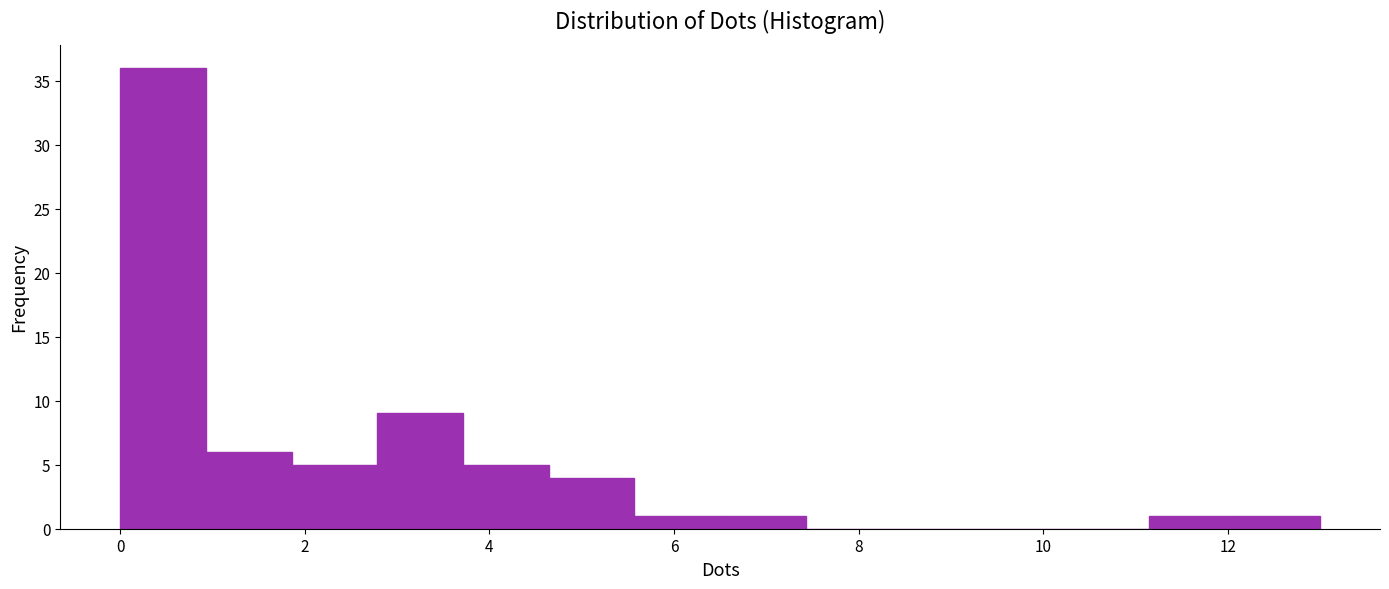

What is the height of the bar covering 11.2 to 12.0 on the x-axis? Neither the bar edges nor the heights are printed on the chart, so give them approximately, as read against the axes.

1